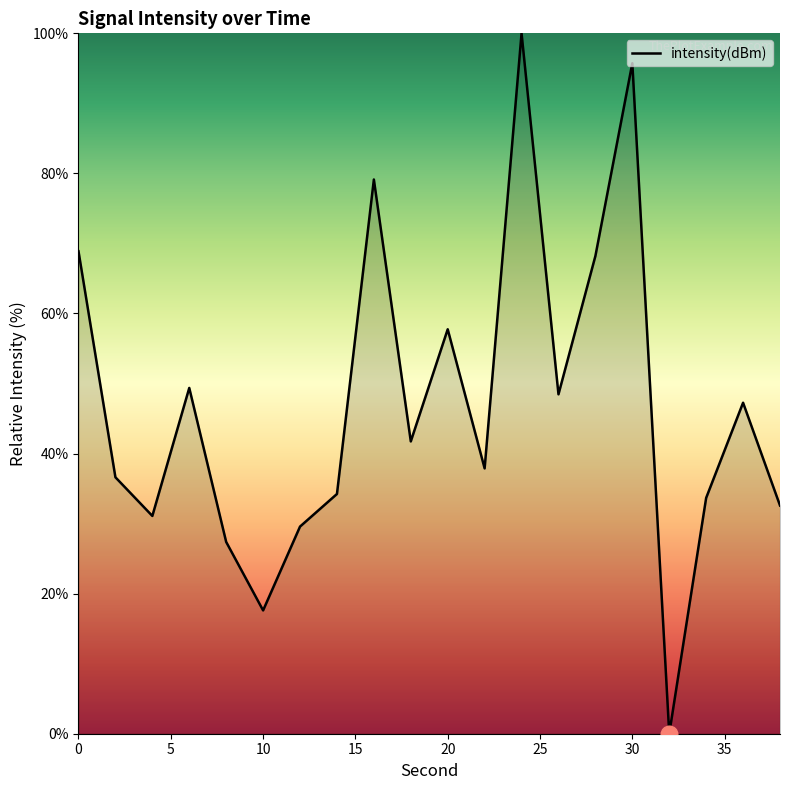

What is the greatest value displayed?

100.0